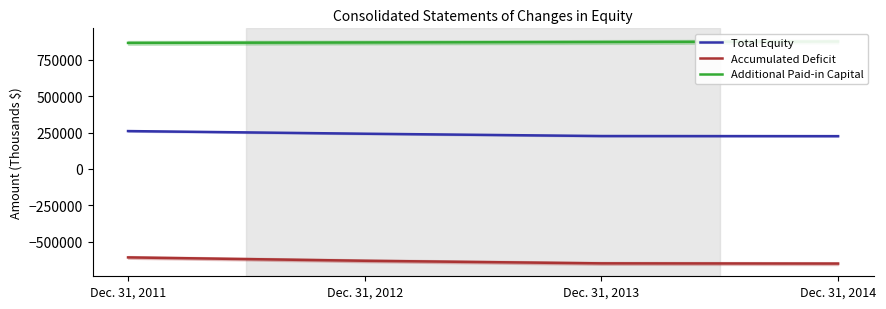

At which label does Accumulated Deficit first exceed -632638?

Dec. 31, 2011